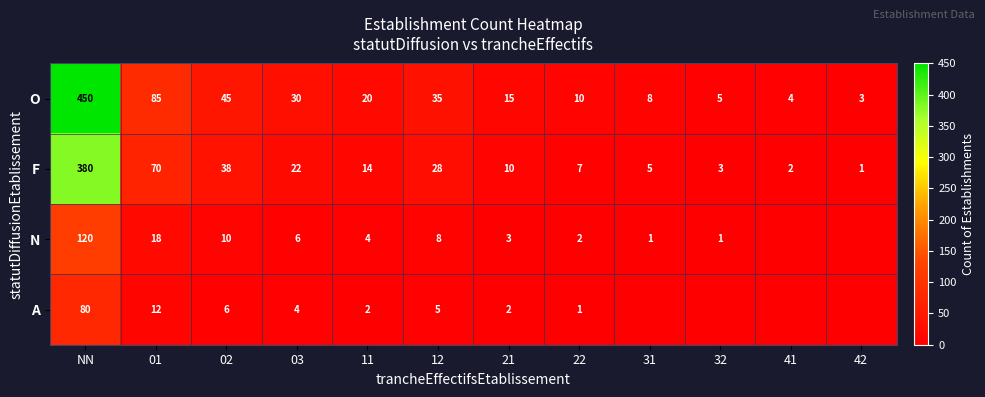

The F series shows 8 at 31. True or false?

False